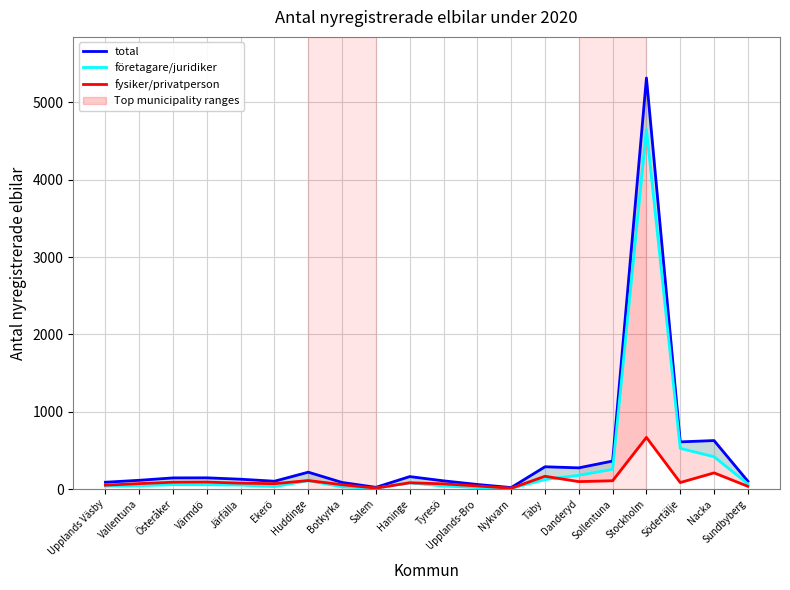

Which has a higher value, Värmdö or Vallentuna?

Värmdö